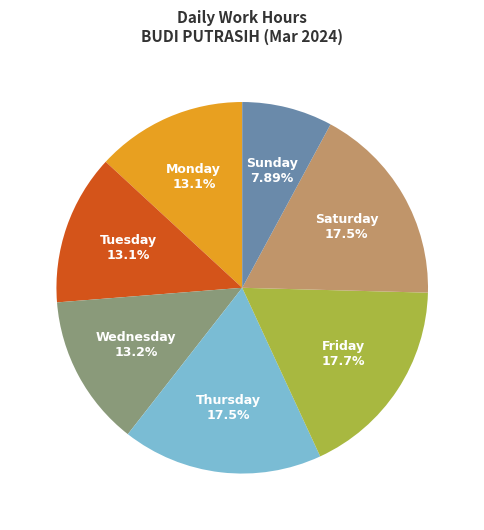

Is there any slice that represents more than half of the pie?

No